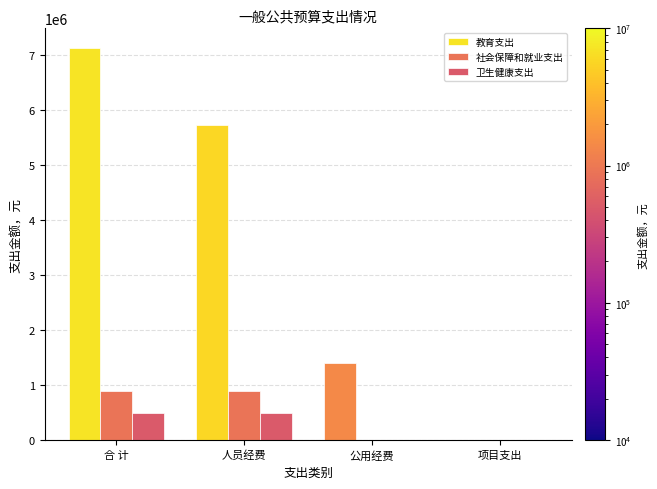

Between 人员经费 and 公用经费, which series saw the biggest shift?

教育支出